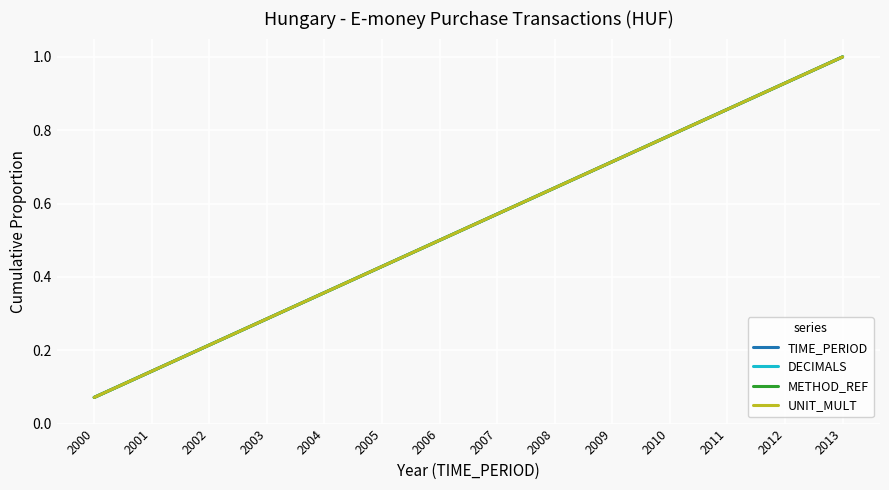

Is this an area chart (filled region under the line)?

No